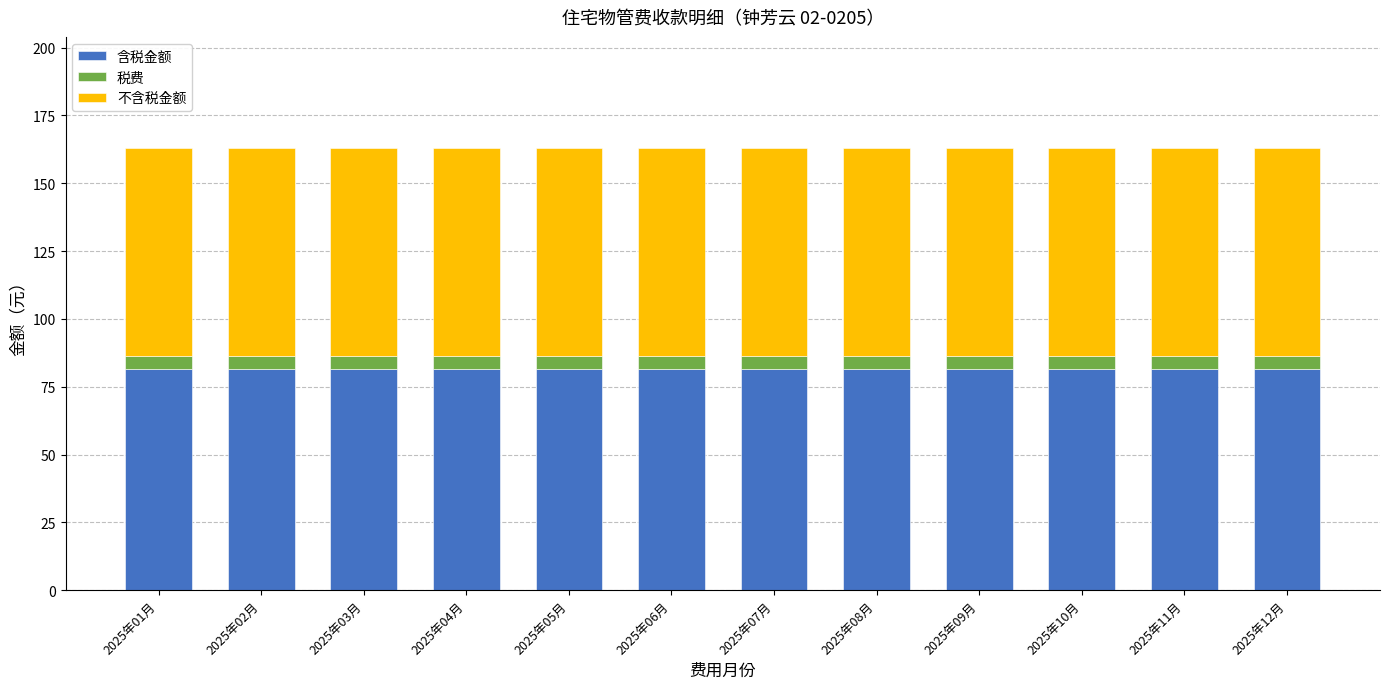

What is the highest value of the 含税金额 series?

81.6